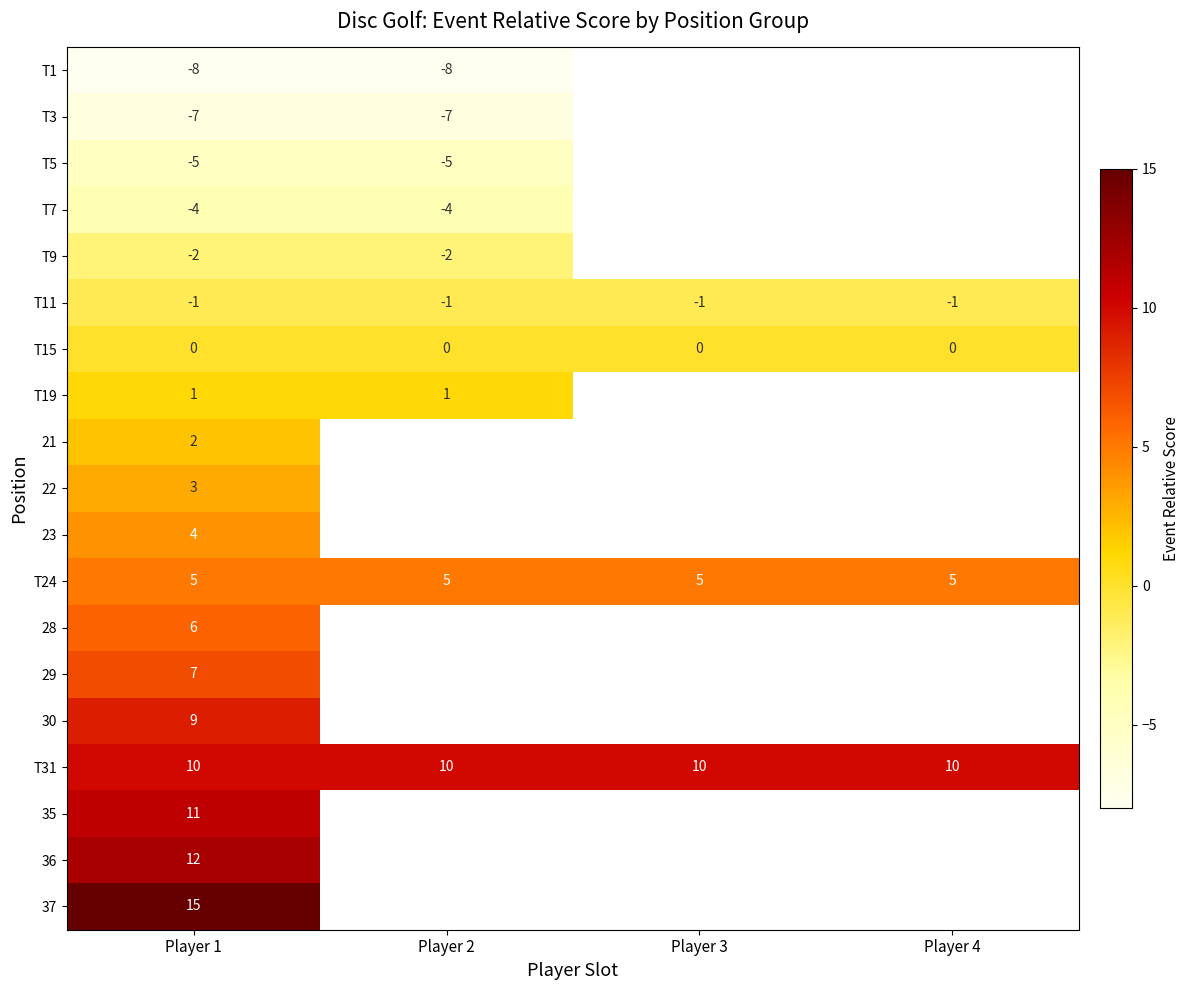

At Player 1, list the series in order from smallest to largest.

T1, T3, T5, T7, T9, T11, T15, T19, 21, 22, 23, T24, 28, 29, 30, T31, 35, 36, 37